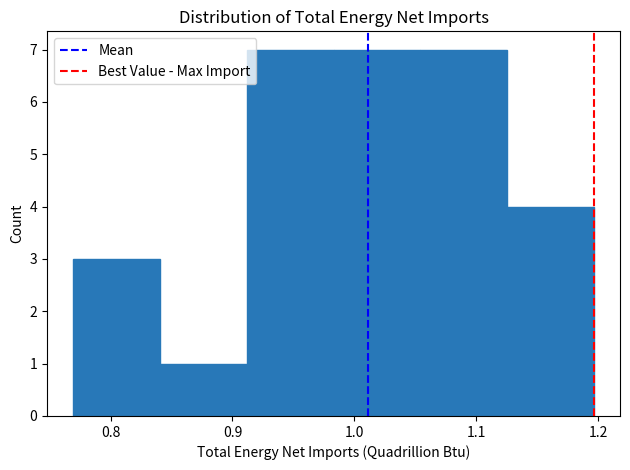

Reading left to right, list every bar in this chart as the range it spans on the x-axis followed by its height. Neither the bar edges nor the heights are printed on the chart, so give them approximately, as read against the axes.

0.77 to 0.84: 3
0.84 to 0.91: 1
0.91 to 0.98: 7
0.98 to 1.05: 7
1.05 to 1.13: 7
1.13 to 1.20: 4